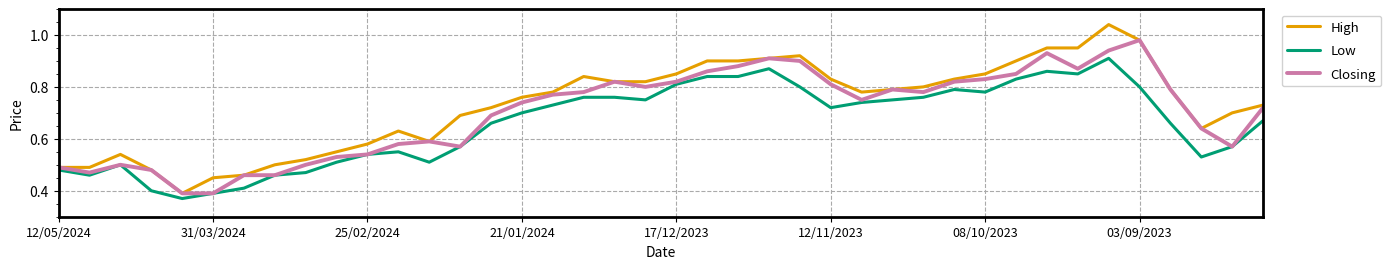

Which series has the largest range (max minus min)?

High